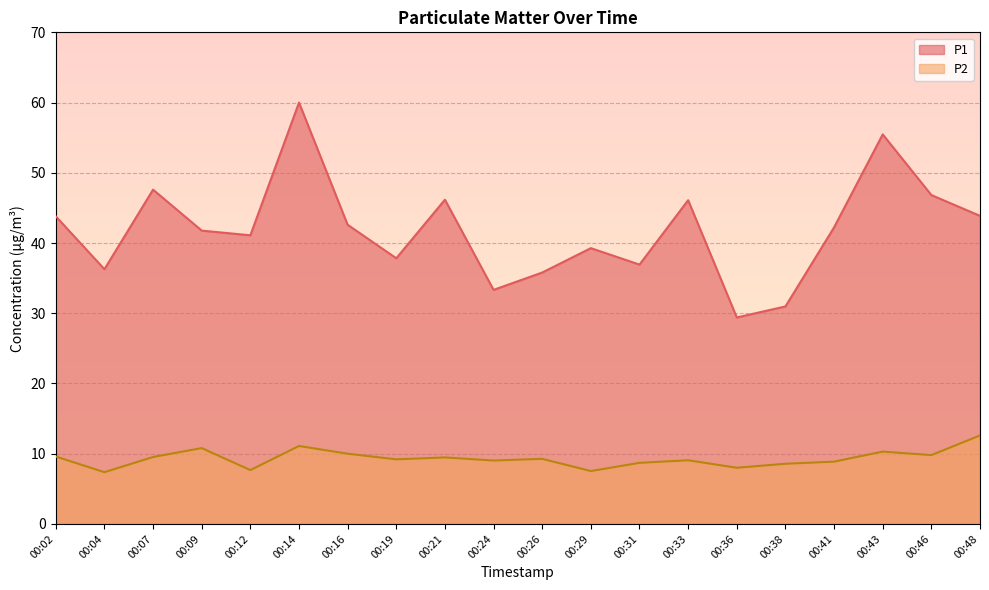

In P1, how many points are lower than both neighbors (excluding endpoints)?

6